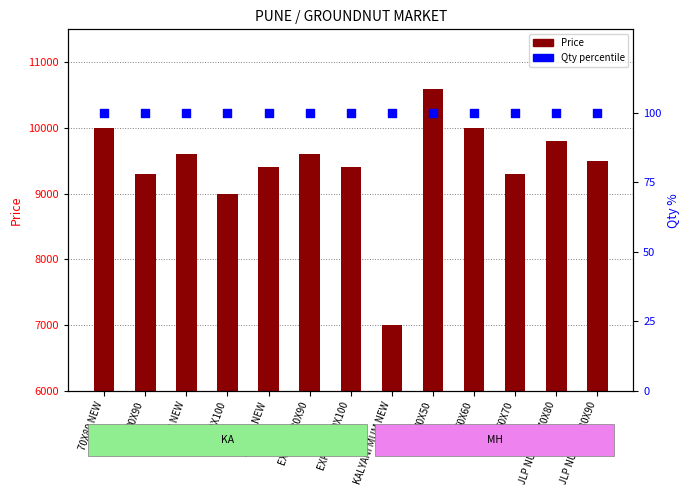

Which series has the widest spread of Y values?

Price